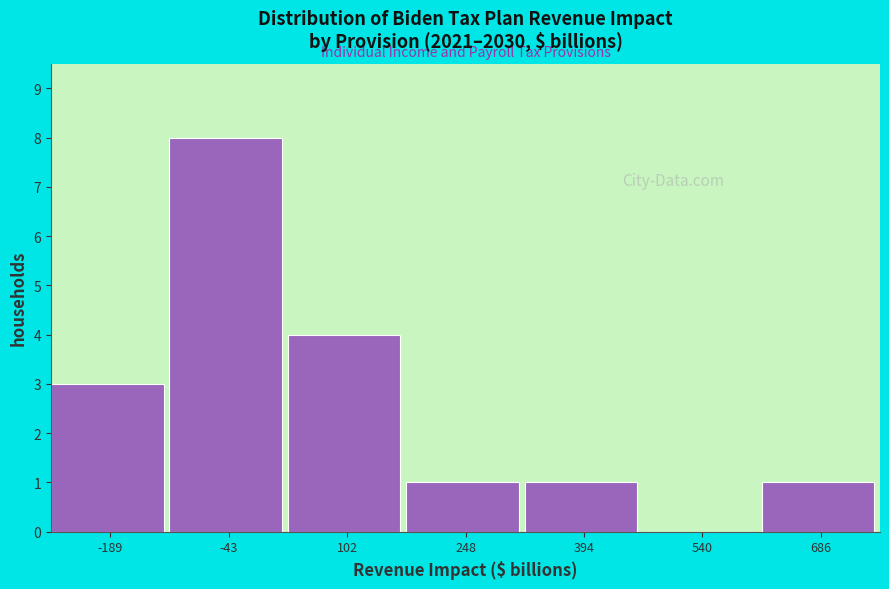

Reading left to right, list every bar in this chart as the range it spans on the x-axis followed by its height. Neither the bar edges nor the heights are printed on the chart, so give them approximately, as read against the axes.

-260 to -120: 3
-120 to 20: 8
20 to 180: 4
180 to 320: 1
320 to 460: 1
460 to 620: 0
620 to 760: 1